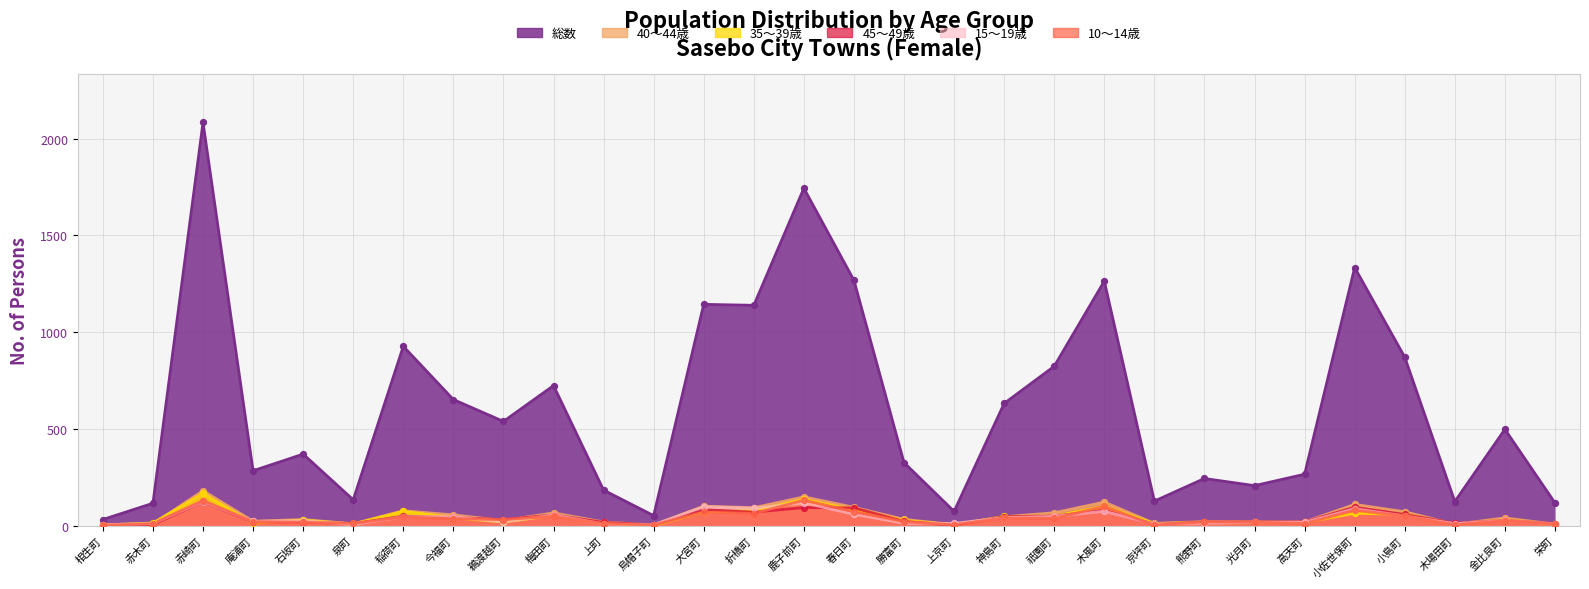

Which series contains the lowest Y value?

35～39歳